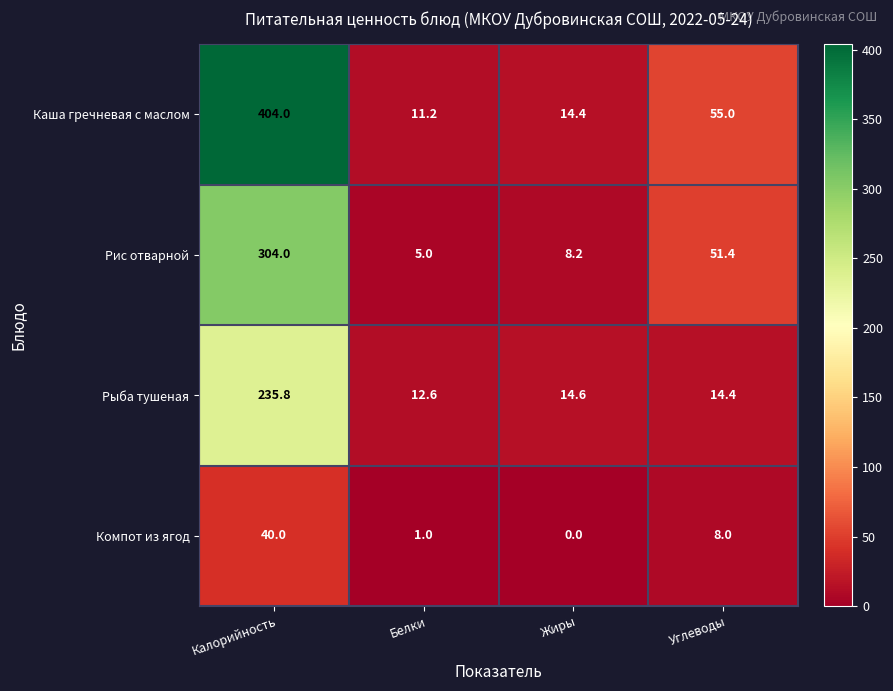

At which label does Рис отварной reach its minimum?

Белки